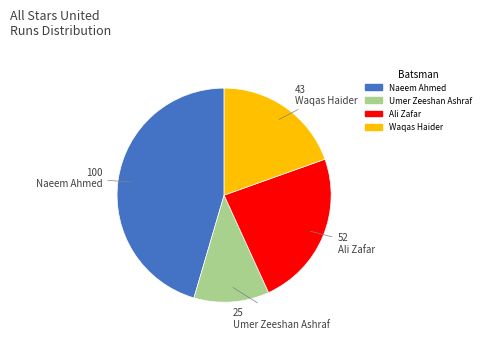

Approximately how many times larger is the value at Waqas Haider compared to Ali Zafar?

0.8